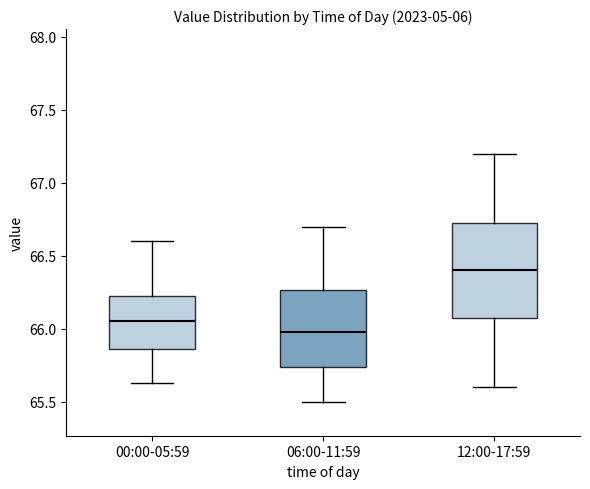

Which box is the tallest, from its lower edge to its upper edge?

12:00-17:59